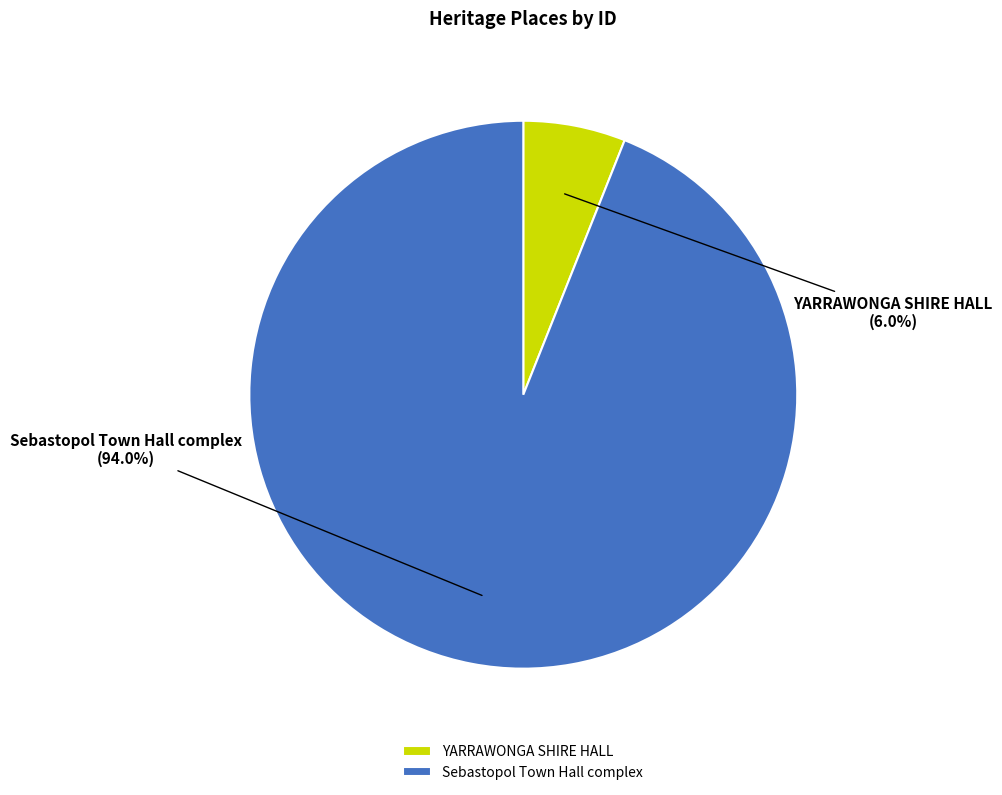

Which slice is the smallest?

YARRAWONGA SHIRE HALL